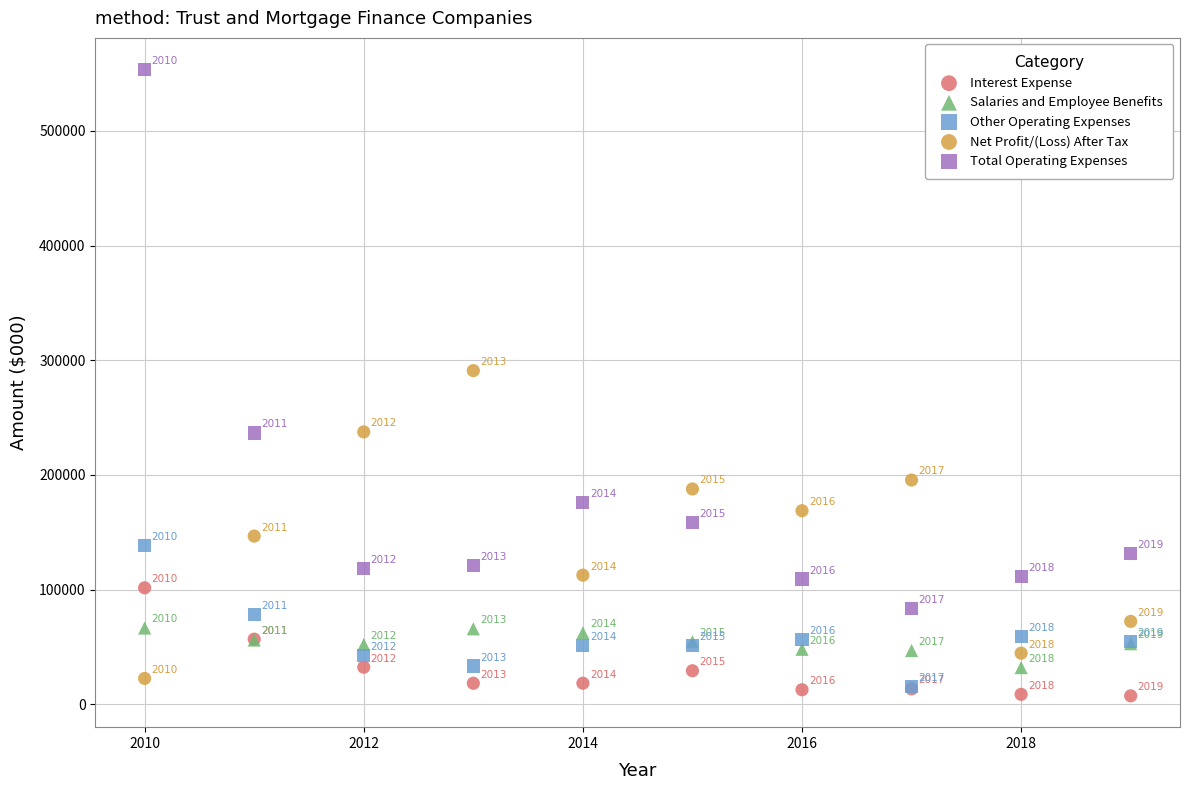

Which series reaches the minimum Y coordinate?

Interest Expense